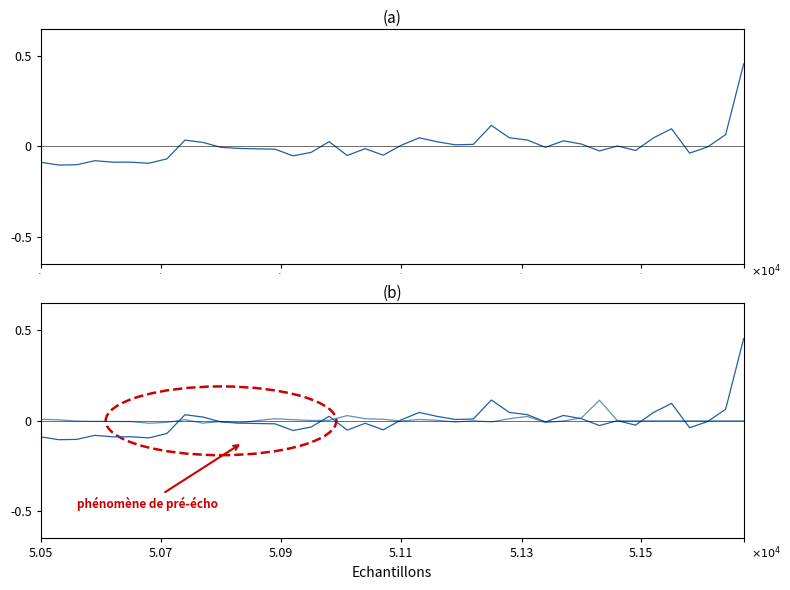

In pre-echo, how many points are lower than both neighbors (excluding endpoints)?

8